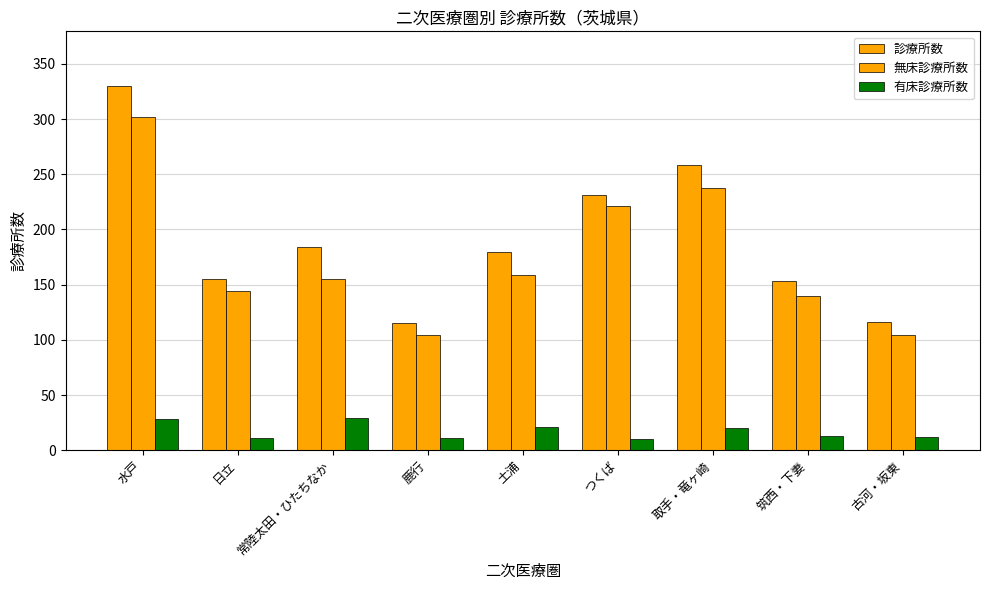

What is the approximate value of 有床診療所数 at つくば, to the nearest 5?

10